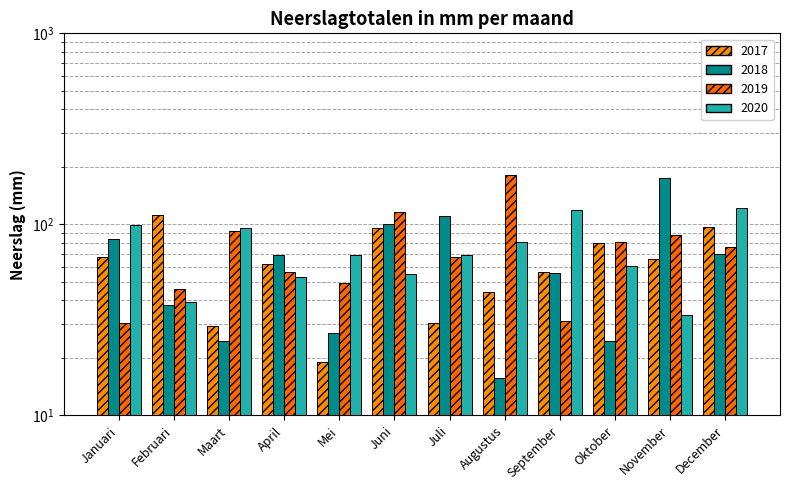

Is it true that 2019 equals 320.0 at Augustus?

False